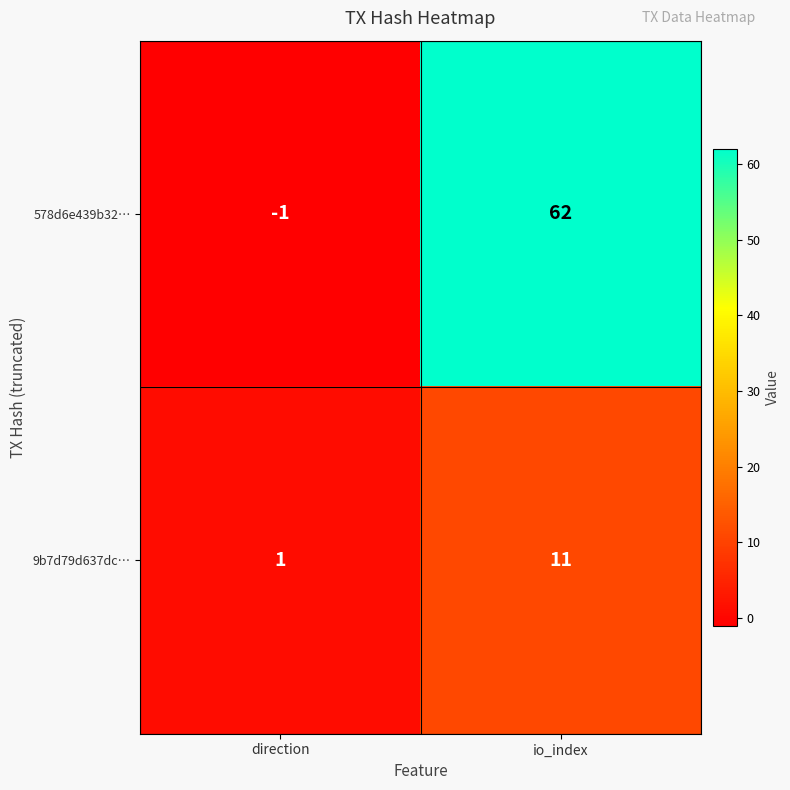

Which series has the largest total across all categories?

578d6e439b32…